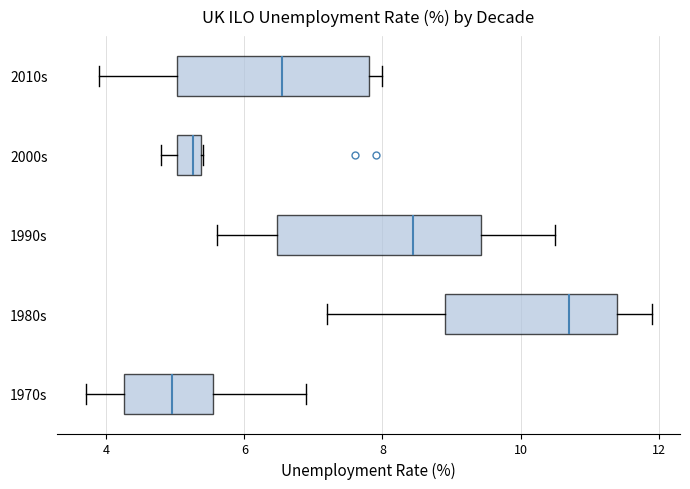

Reading bottom to top, read every box against the x-axis: the position of its median line, the range the box covers, and the ends of its whiskers. The values are not printed on the chart, so give them approximately, as read against the axis.

1970s: median 5.0, box 4.2 to 5.6, whiskers 3.8 to 7.0
1980s: median 10.8, box 9.0 to 11.4, whiskers 7.2 to 12.0
1990s: median 8.4, box 6.4 to 9.4, whiskers 5.6 to 10.6
2000s: median 5.2, box 5.0 to 5.4, whiskers 4.8 to 5.4
2010s: median 6.6, box 5.0 to 7.8, whiskers 4.0 to 8.0